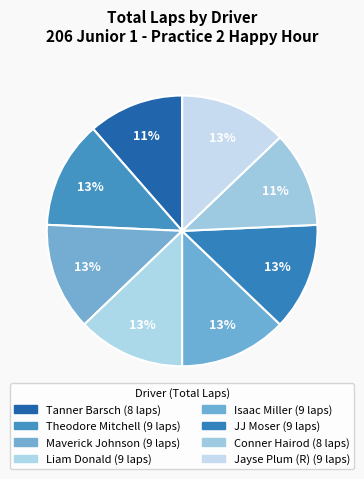

What is the ratio of the value at JJ Moser to the value at Conner Hairod?

1.1